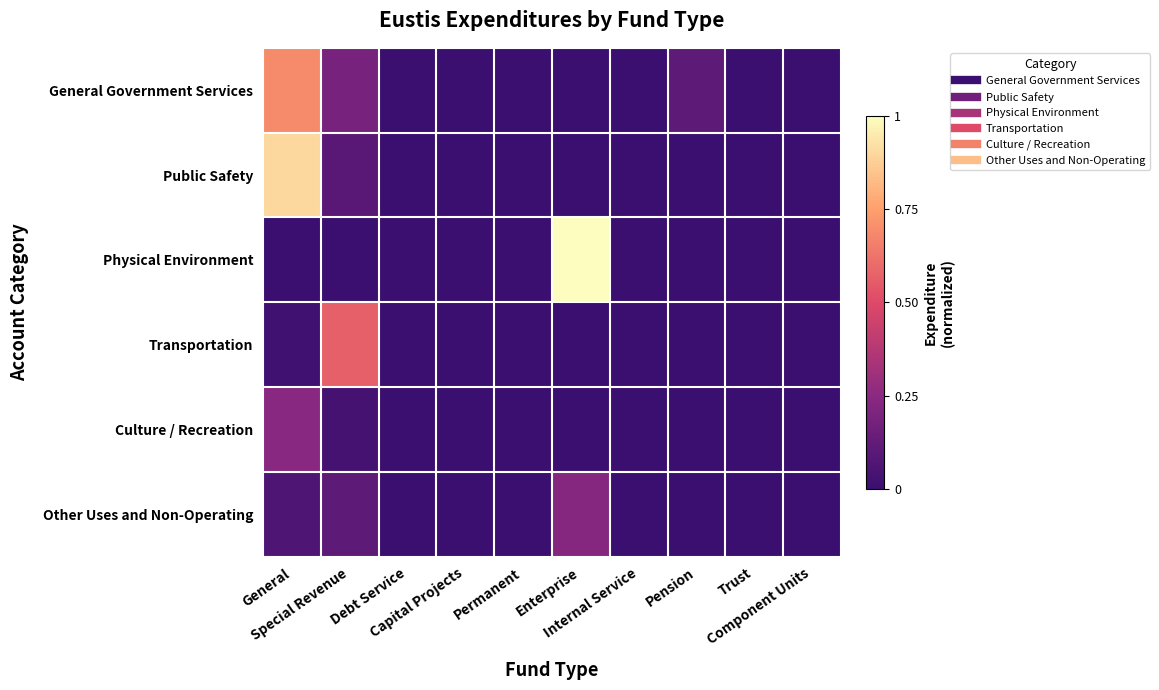

How many categories are shown in the chart?

10